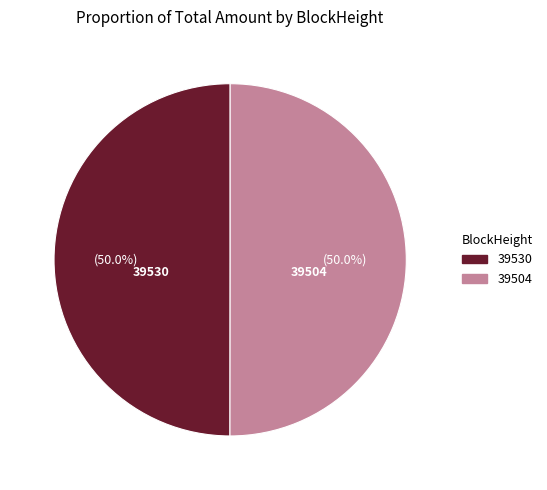

Is the sum of 39504 and 39530 greater than half?

Yes